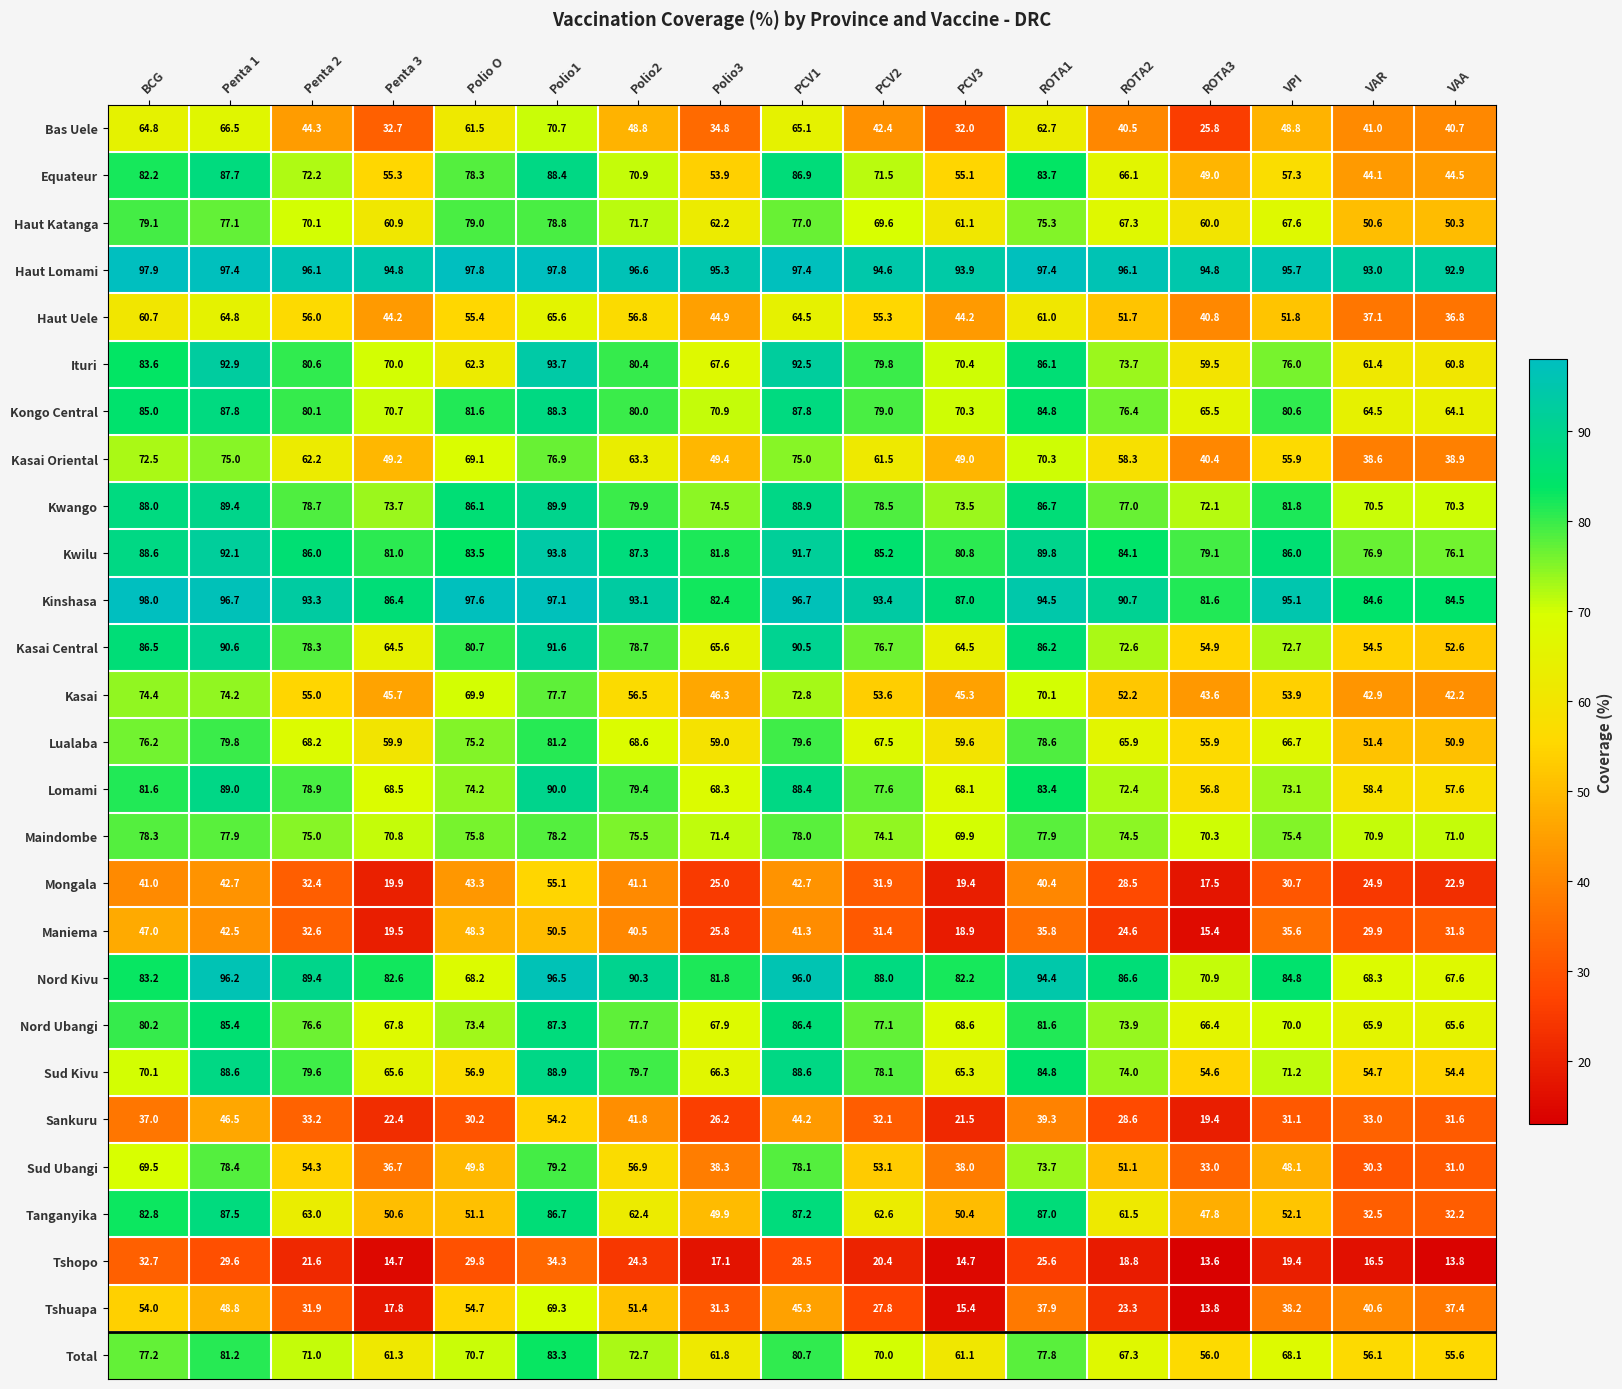

What is the maximum value shown in the chart?

98.0